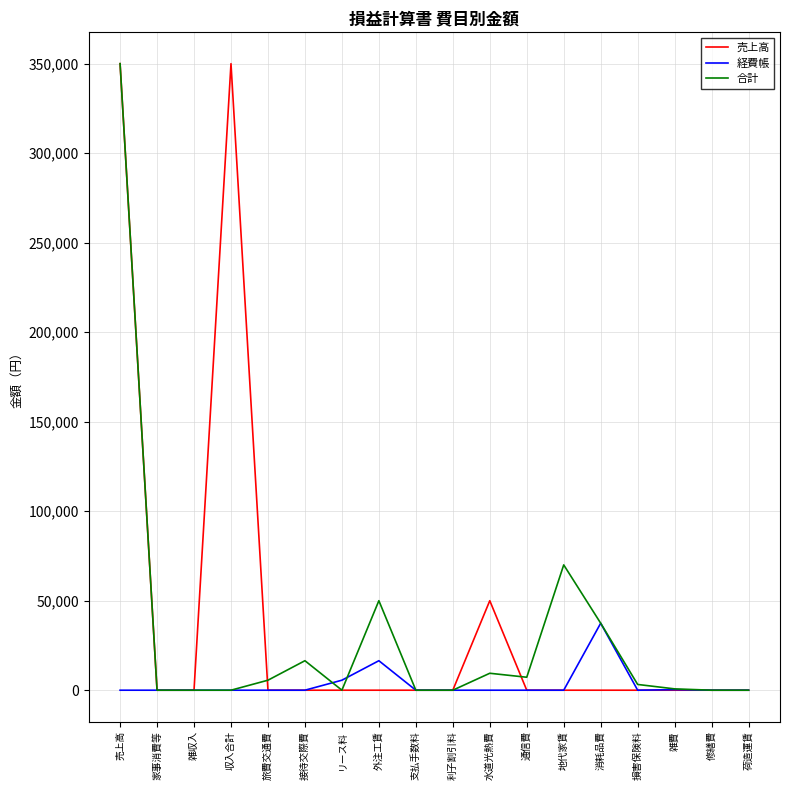

Rank the series at 外注工賃 from highest to lowest value.

合計, 経費帳, 売上高